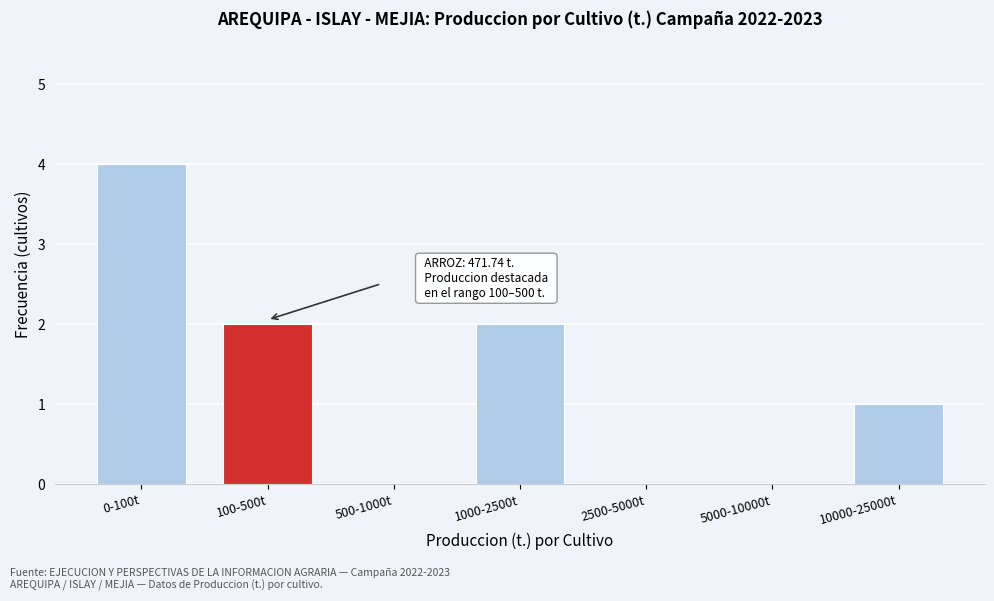

Reading left to right, what are all the values shown in this chart?

0-100t=4	100-500t=2	500-1000t=0	1000-2500t=2	2500-5000t=0	5000-10000t=0	10000-25000t=1